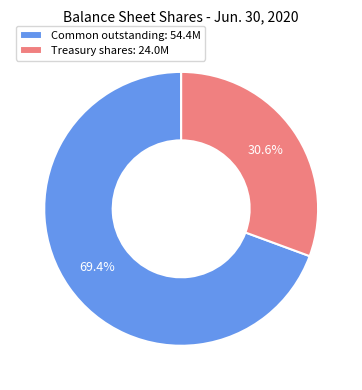

Between Common outstanding: 54.4M and Treasury shares: 24.0M, which is larger?

Common outstanding: 54.4M